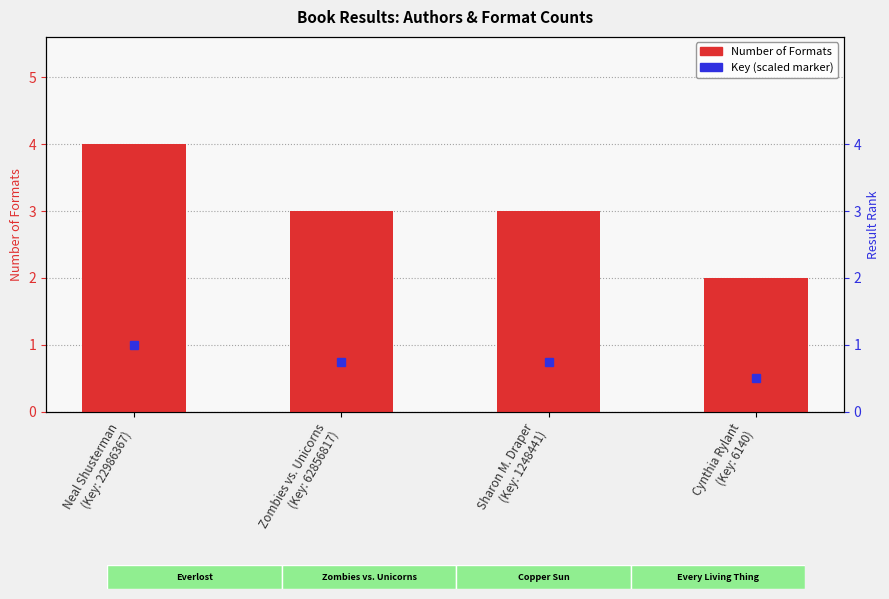

At which label does the data first exceed 3?

Neal Shusterman
(Key: 22986367)